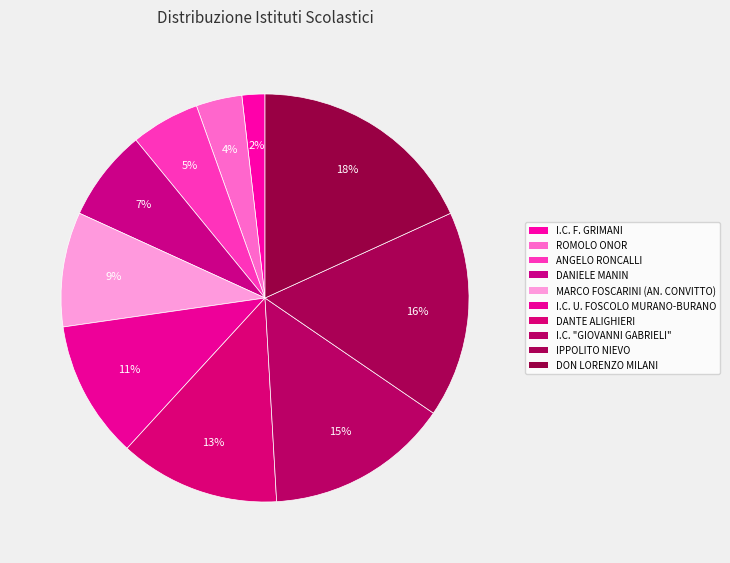

Is I.C. F. GRIMANI the majority of the pie?

No